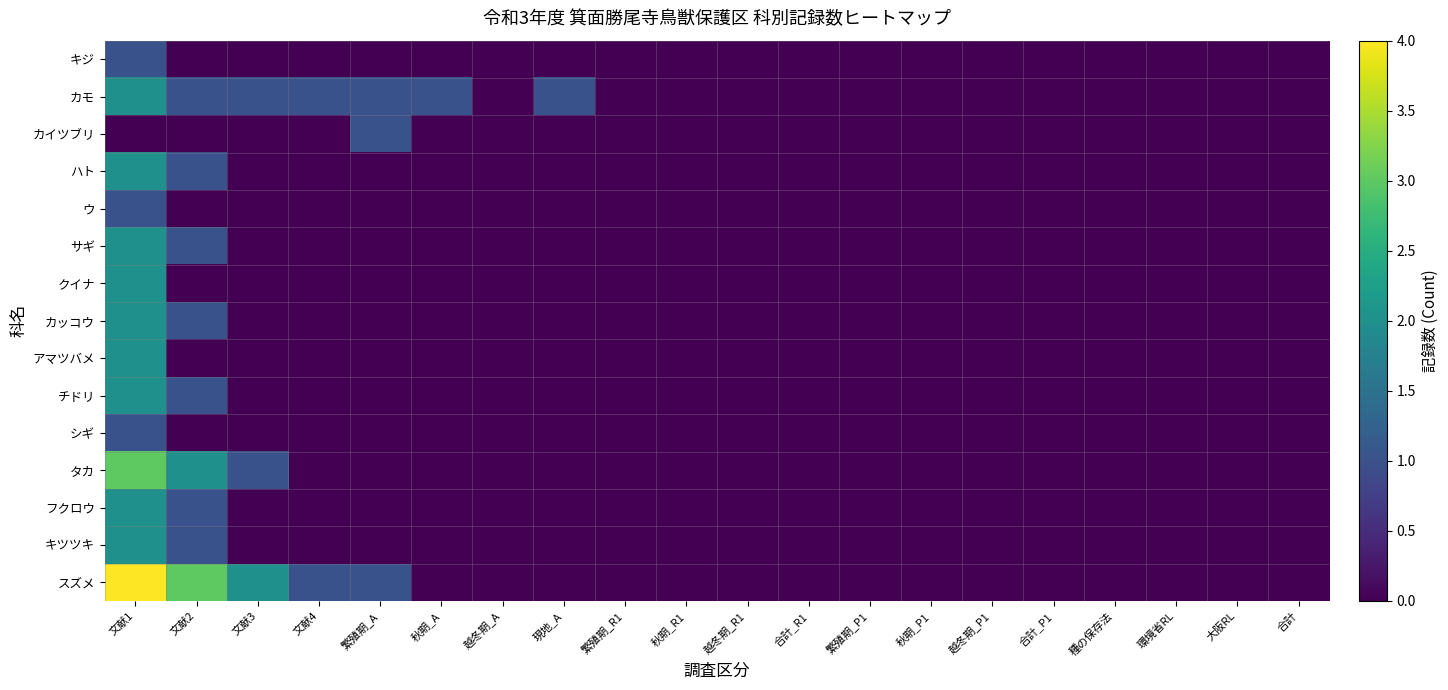

Reading left to right, what are all the values shown in this chart?

キジ: 文献1=1	文献2=0	文献3=0	文献4=0	繁殖期_A=0	秋期_A=0	越冬期_A=0	現地_A=0	繁殖期_R1=0	秋期_R1=0	越冬期_R1=0	合計_R1=0	繁殖期_P1=0	秋期_P1=0	越冬期_P1=0	合計_P1=0	種の保存法=0	環境省RL=0	大阪RL=0	合計=0
カモ: 文献1=2	文献2=1	文献3=1	文献4=1	繁殖期_A=1	秋期_A=1	越冬期_A=0	現地_A=1	繁殖期_R1=0	秋期_R1=0	越冬期_R1=0	合計_R1=0	繁殖期_P1=0	秋期_P1=0	越冬期_P1=0	合計_P1=0	種の保存法=0	環境省RL=0	大阪RL=0	合計=0
カイツブリ: 文献1=0	文献2=0	文献3=0	文献4=0	繁殖期_A=1	秋期_A=0	越冬期_A=0	現地_A=0	繁殖期_R1=0	秋期_R1=0	越冬期_R1=0	合計_R1=0	繁殖期_P1=0	秋期_P1=0	越冬期_P1=0	合計_P1=0	種の保存法=0	環境省RL=0	大阪RL=0	合計=0
ハト: 文献1=2	文献2=1	文献3=0	文献4=0	繁殖期_A=0	秋期_A=0	越冬期_A=0	現地_A=0	繁殖期_R1=0	秋期_R1=0	越冬期_R1=0	合計_R1=0	繁殖期_P1=0	秋期_P1=0	越冬期_P1=0	合計_P1=0	種の保存法=0	環境省RL=0	大阪RL=0	合計=0
ウ: 文献1=1	文献2=0	文献3=0	文献4=0	繁殖期_A=0	秋期_A=0	越冬期_A=0	現地_A=0	繁殖期_R1=0	秋期_R1=0	越冬期_R1=0	合計_R1=0	繁殖期_P1=0	秋期_P1=0	越冬期_P1=0	合計_P1=0	種の保存法=0	環境省RL=0	大阪RL=0	合計=0
サギ: 文献1=2	文献2=1	文献3=0	文献4=0	繁殖期_A=0	秋期_A=0	越冬期_A=0	現地_A=0	繁殖期_R1=0	秋期_R1=0	越冬期_R1=0	合計_R1=0	繁殖期_P1=0	秋期_P1=0	越冬期_P1=0	合計_P1=0	種の保存法=0	環境省RL=0	大阪RL=0	合計=0
クイナ: 文献1=2	文献2=0	文献3=0	文献4=0	繁殖期_A=0	秋期_A=0	越冬期_A=0	現地_A=0	繁殖期_R1=0	秋期_R1=0	越冬期_R1=0	合計_R1=0	繁殖期_P1=0	秋期_P1=0	越冬期_P1=0	合計_P1=0	種の保存法=0	環境省RL=0	大阪RL=0	合計=0
カッコウ: 文献1=2	文献2=1	文献3=0	文献4=0	繁殖期_A=0	秋期_A=0	越冬期_A=0	現地_A=0	繁殖期_R1=0	秋期_R1=0	越冬期_R1=0	合計_R1=0	繁殖期_P1=0	秋期_P1=0	越冬期_P1=0	合計_P1=0	種の保存法=0	環境省RL=0	大阪RL=0	合計=0
アマツバメ: 文献1=2	文献2=0	文献3=0	文献4=0	繁殖期_A=0	秋期_A=0	越冬期_A=0	現地_A=0	繁殖期_R1=0	秋期_R1=0	越冬期_R1=0	合計_R1=0	繁殖期_P1=0	秋期_P1=0	越冬期_P1=0	合計_P1=0	種の保存法=0	環境省RL=0	大阪RL=0	合計=0
チドリ: 文献1=2	文献2=1	文献3=0	文献4=0	繁殖期_A=0	秋期_A=0	越冬期_A=0	現地_A=0	繁殖期_R1=0	秋期_R1=0	越冬期_R1=0	合計_R1=0	繁殖期_P1=0	秋期_P1=0	越冬期_P1=0	合計_P1=0	種の保存法=0	環境省RL=0	大阪RL=0	合計=0
シギ: 文献1=1	文献2=0	文献3=0	文献4=0	繁殖期_A=0	秋期_A=0	越冬期_A=0	現地_A=0	繁殖期_R1=0	秋期_R1=0	越冬期_R1=0	合計_R1=0	繁殖期_P1=0	秋期_P1=0	越冬期_P1=0	合計_P1=0	種の保存法=0	環境省RL=0	大阪RL=0	合計=0
タカ: 文献1=3	文献2=2	文献3=1	文献4=0	繁殖期_A=0	秋期_A=0	越冬期_A=0	現地_A=0	繁殖期_R1=0	秋期_R1=0	越冬期_R1=0	合計_R1=0	繁殖期_P1=0	秋期_P1=0	越冬期_P1=0	合計_P1=0	種の保存法=0	環境省RL=0	大阪RL=0	合計=0
フクロウ: 文献1=2	文献2=1	文献3=0	文献4=0	繁殖期_A=0	秋期_A=0	越冬期_A=0	現地_A=0	繁殖期_R1=0	秋期_R1=0	越冬期_R1=0	合計_R1=0	繁殖期_P1=0	秋期_P1=0	越冬期_P1=0	合計_P1=0	種の保存法=0	環境省RL=0	大阪RL=0	合計=0
キツツキ: 文献1=2	文献2=1	文献3=0	文献4=0	繁殖期_A=0	秋期_A=0	越冬期_A=0	現地_A=0	繁殖期_R1=0	秋期_R1=0	越冬期_R1=0	合計_R1=0	繁殖期_P1=0	秋期_P1=0	越冬期_P1=0	合計_P1=0	種の保存法=0	環境省RL=0	大阪RL=0	合計=0
スズメ: 文献1=4	文献2=3	文献3=2	文献4=1	繁殖期_A=1	秋期_A=0	越冬期_A=0	現地_A=0	繁殖期_R1=0	秋期_R1=0	越冬期_R1=0	合計_R1=0	繁殖期_P1=0	秋期_P1=0	越冬期_P1=0	合計_P1=0	種の保存法=0	環境省RL=0	大阪RL=0	合計=0